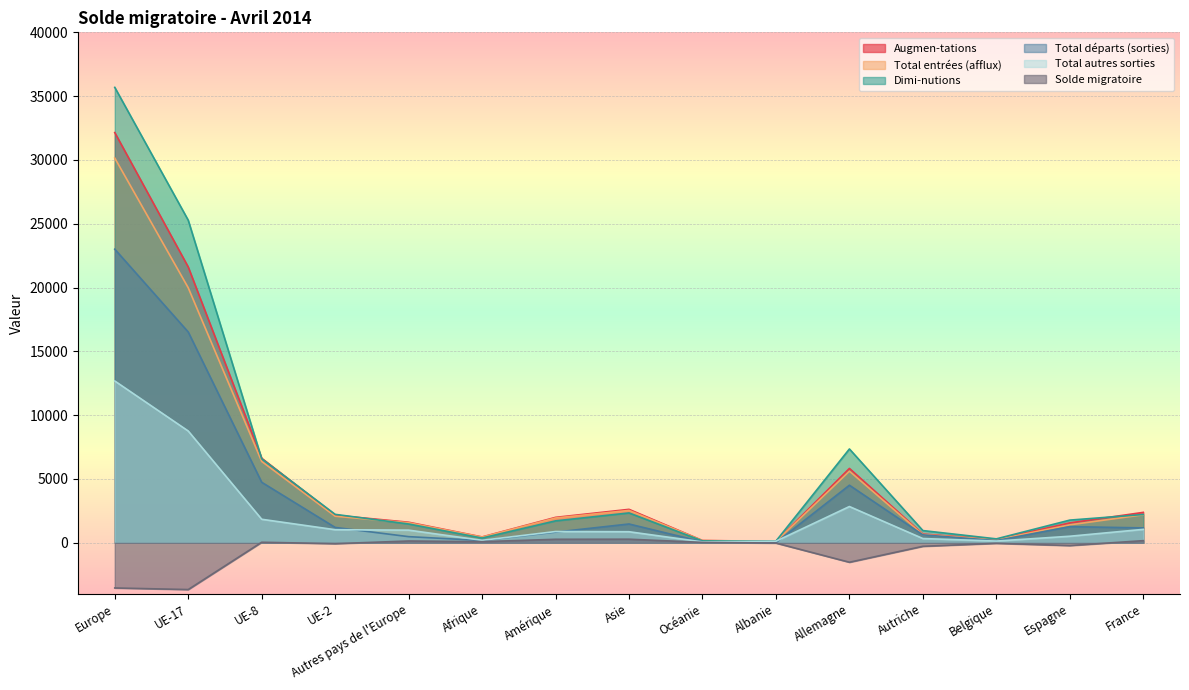

Rank the categories by Total entrées (afflux) value from lowest to highest.

Albanie, Océanie, Belgique, Afrique, Autriche, Espagne, Autres pays de l'Europe, Amérique, UE-2, France, Asie, Allemagne, UE-8, UE-17, Europe